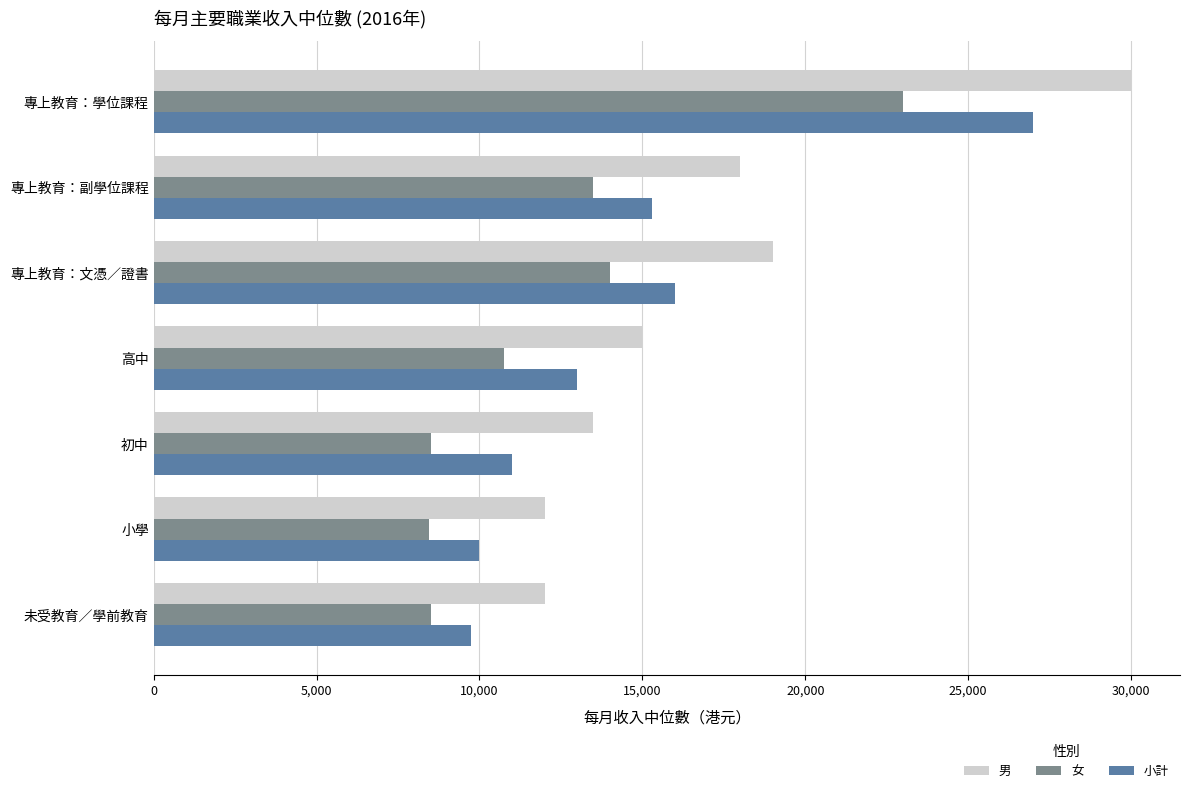

What is the maximum value for 男?

30000